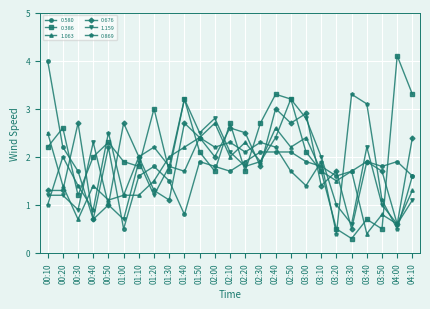

Does the chart have visible grid lines?

Yes